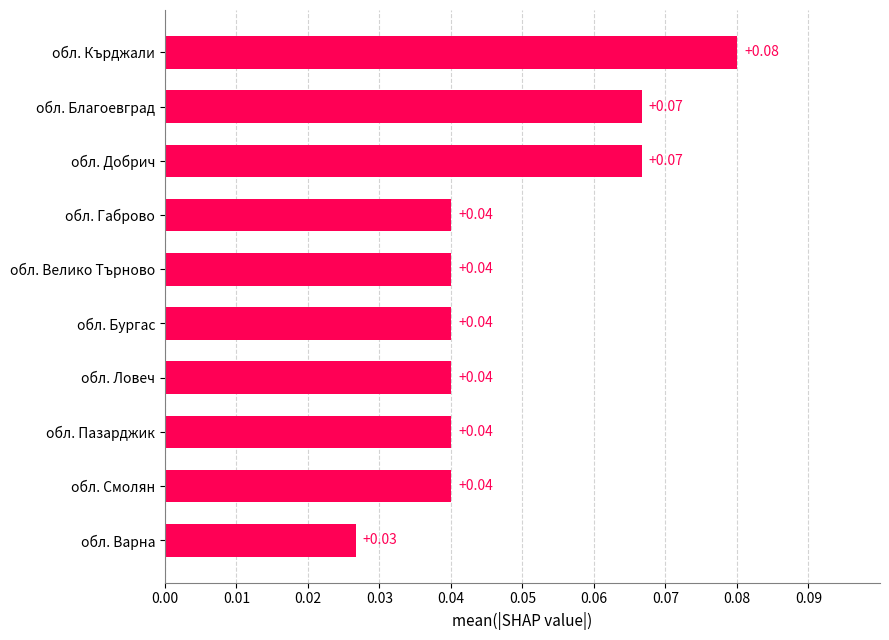

Which has a higher value, обл. Кърджали or обл. Добрич?

обл. Кърджали